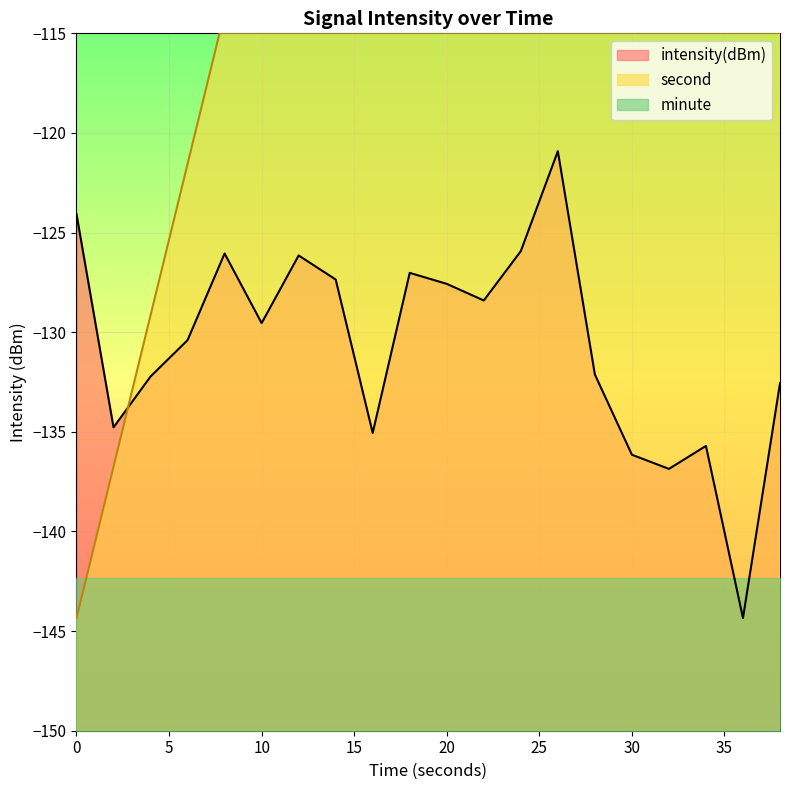

Reading left to right, transcribe all the data shown in this chart.

intensity(dBm): 0=-124.1	2=-134.8	4=-132.2	6=-130.4	8=-126.0	10=-129.5	12=-126.1	14=-127.4	16=-135.1	18=-127.0	20=-127.6	22=-128.4	24=-125.9	26=-120.9	28=-132.1	30=-136.1	32=-136.9	34=-135.7	36=-144.3	38=-132.6
second: 0=-144.3	2=-136.7	4=-129.2	6=-121.6	8=-114.0	10=-106.4	12=-98.8	14=-91.2	16=-83.6	18=-76.0	20=-68.4	22=-60.8	24=-53.2	26=-45.6	28=-38.0	30=-30.4	32=-22.8	34=-15.2	36=-7.6	38=0.0